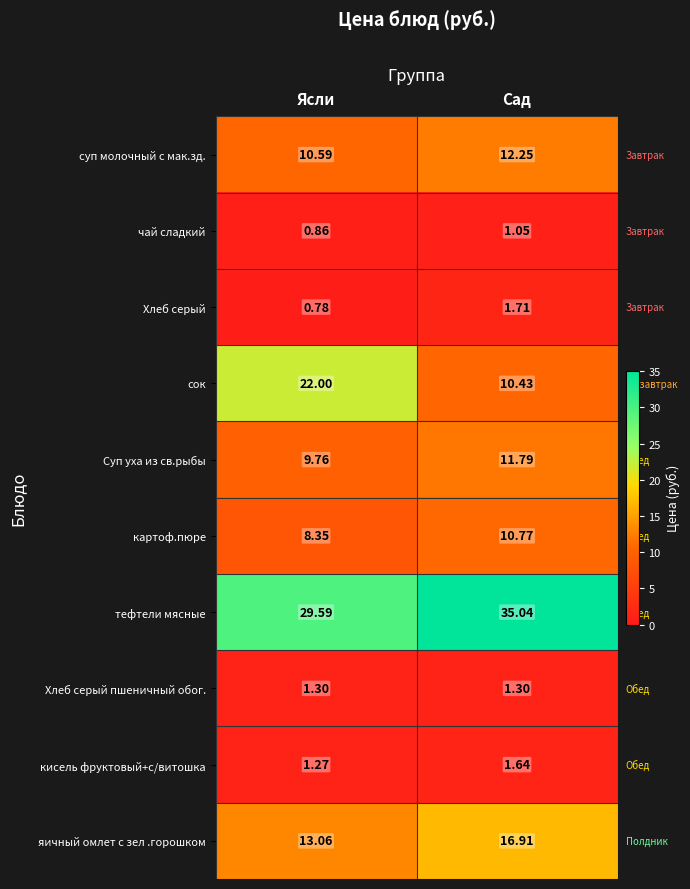

Where is суп молочный с мак.зд. nearest to the value 11?

Ясли